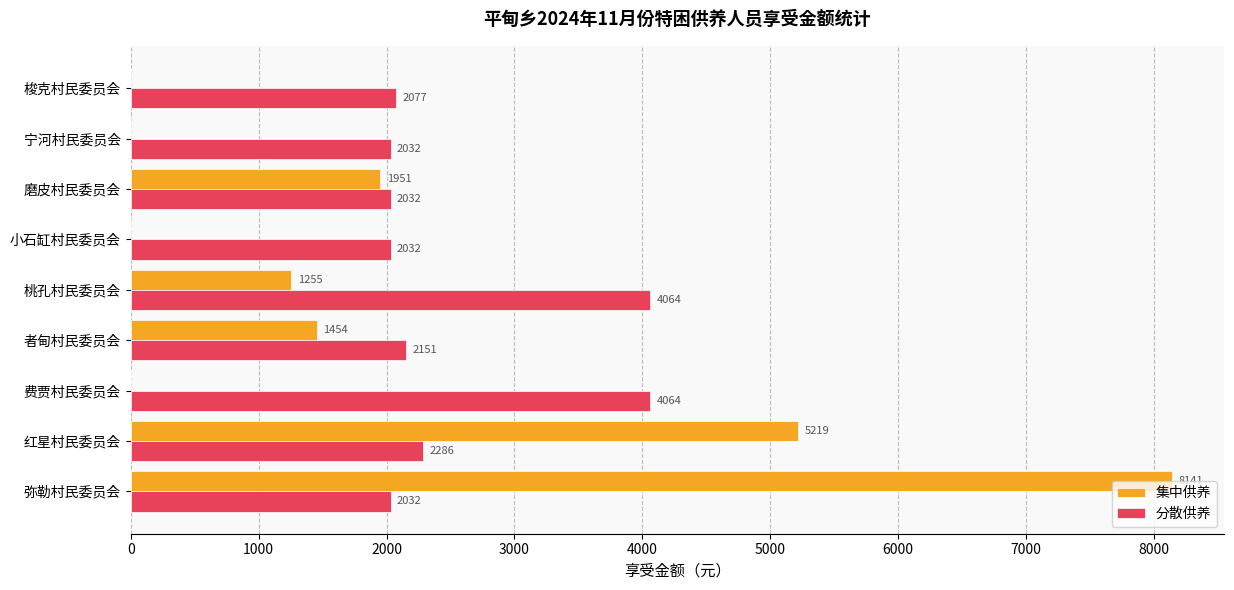

Which series changed the most between 弥勒村民委员会 and 费贾村民委员会?

集中供养